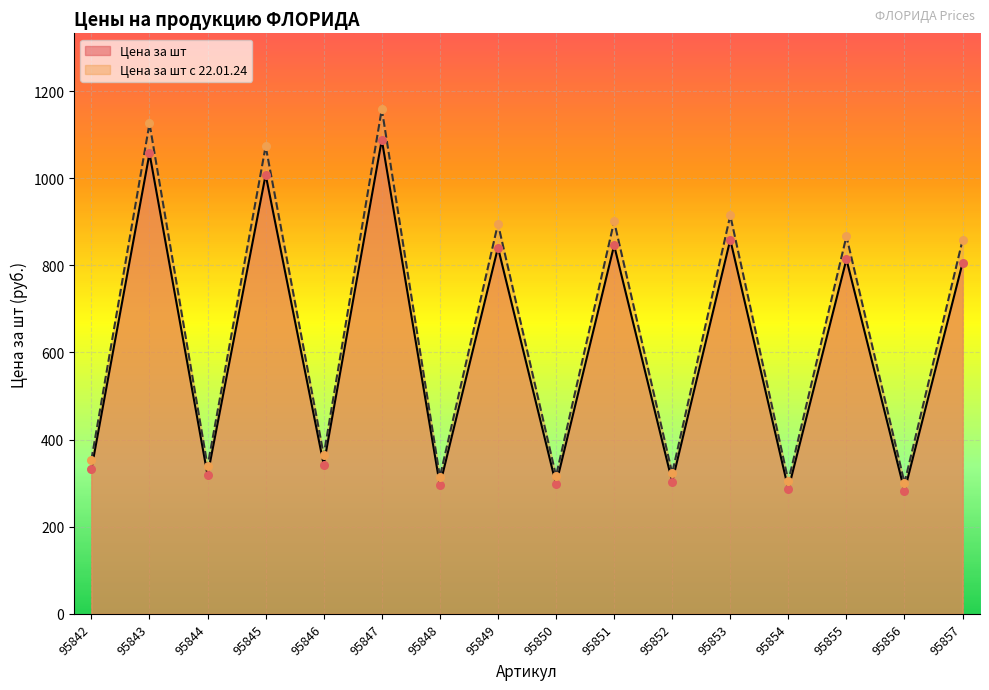

Which series has the largest Y range (max minus min)?

Цена за шт с 22.01.24